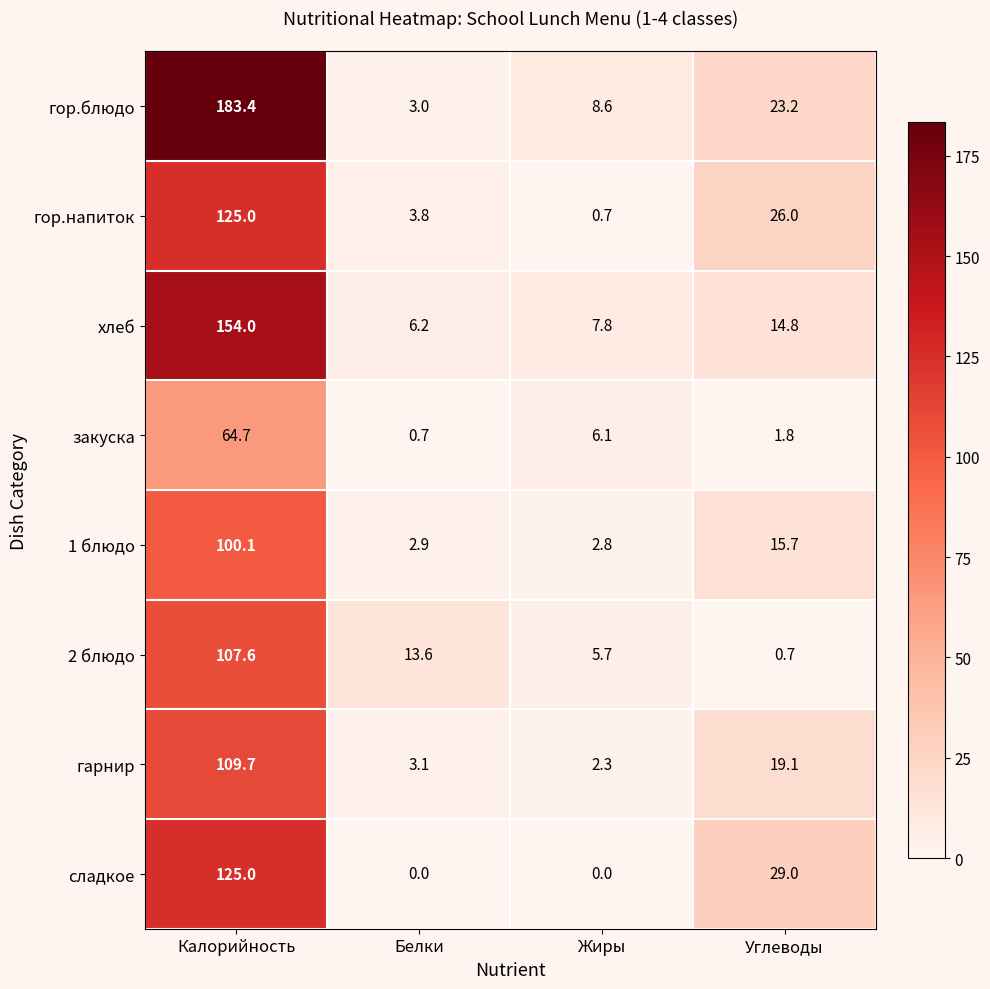

What is the approximate value of 2 блюдо at Углеводы?

0.7